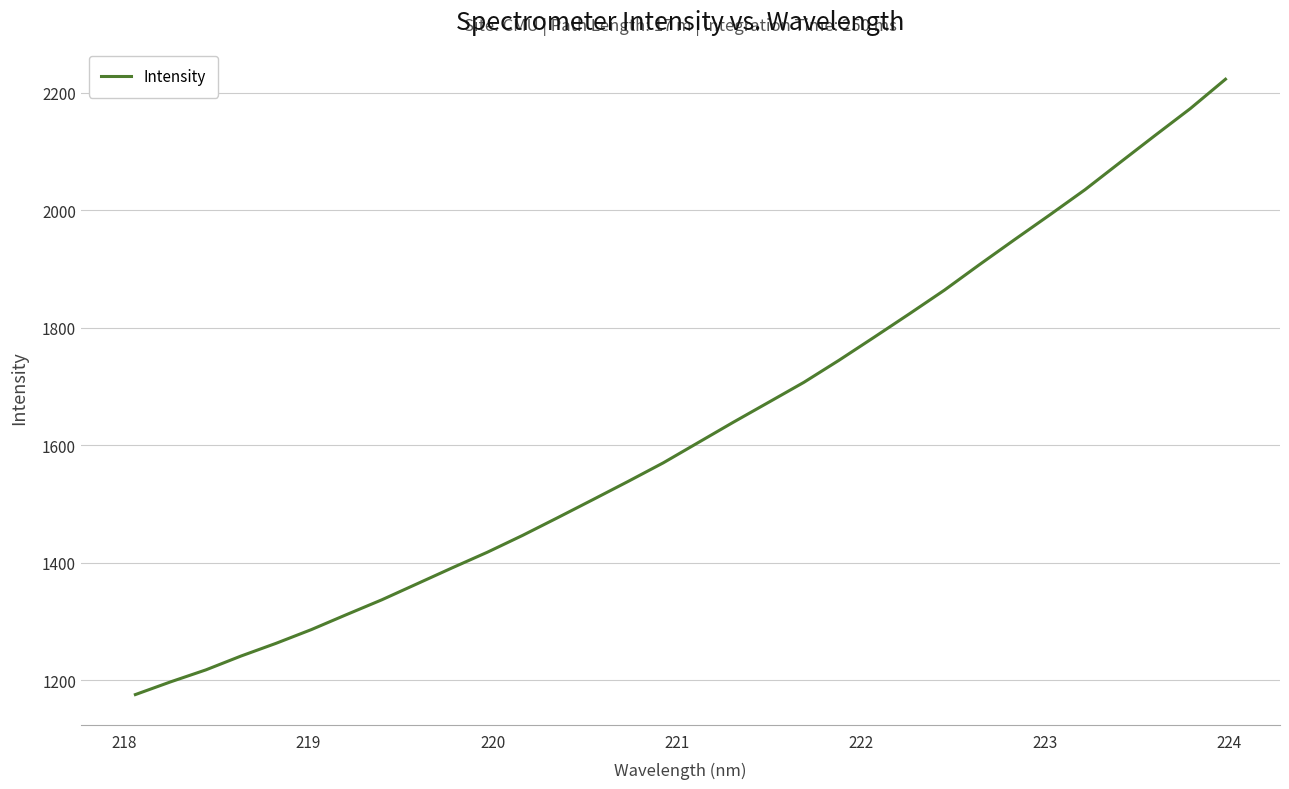

What is the smallest value displayed?

1175.8